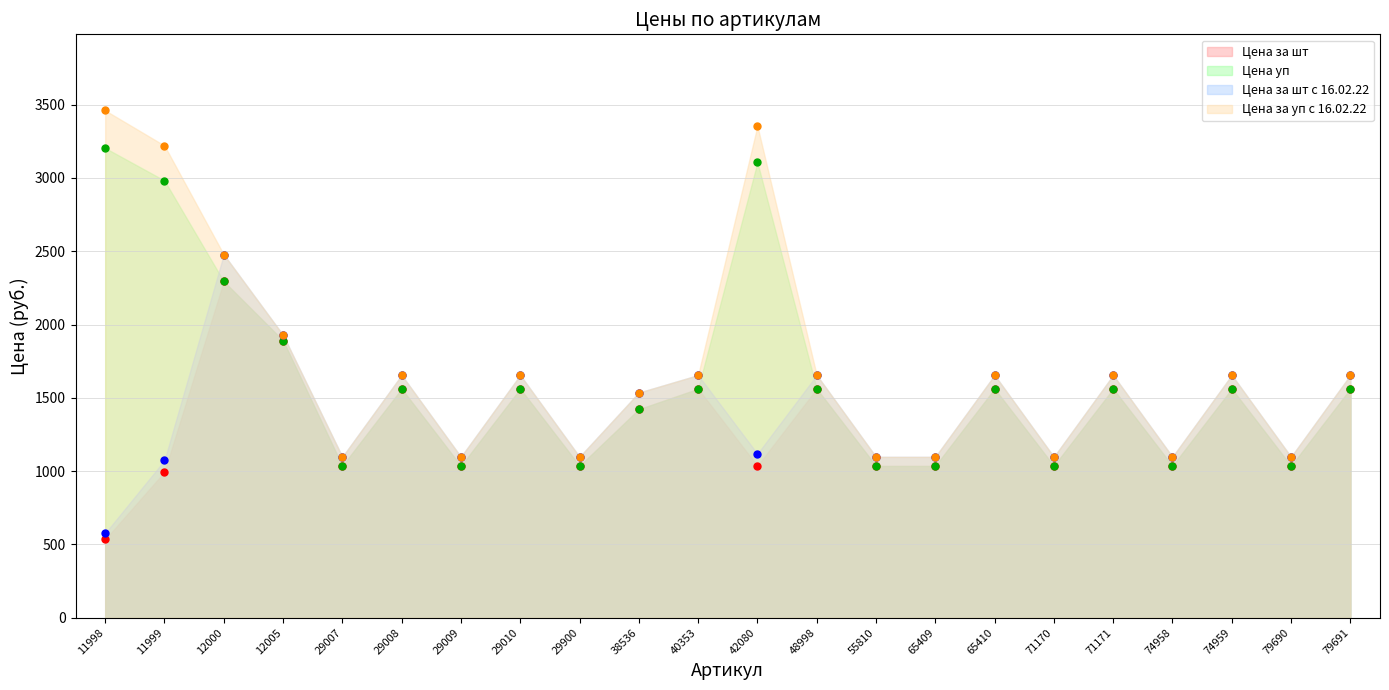

At which category does the chart reach its peak across all series?

11998